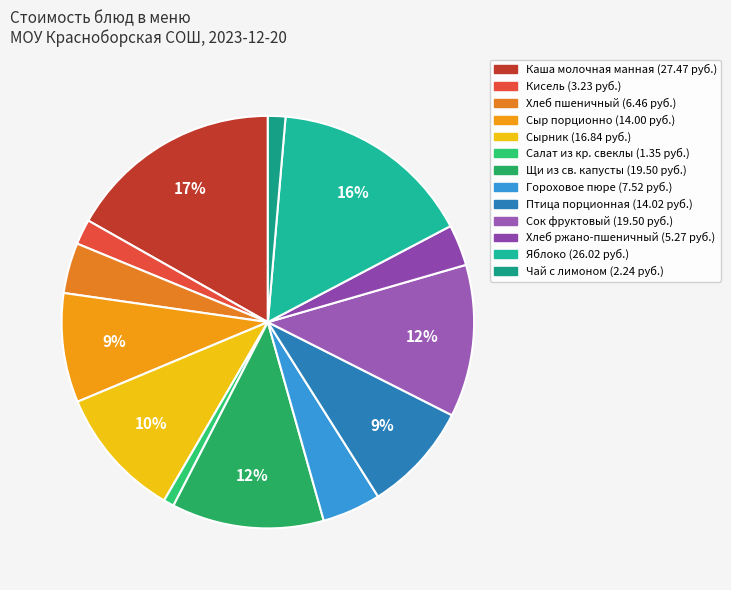

To the nearest percent, what is the combined percentage of Яблоко and Салат из кр. свеклы?

17%